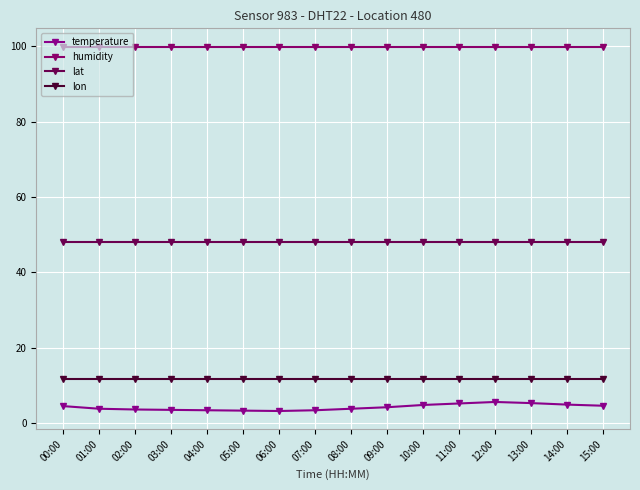

What position from the right is 00:00?

16